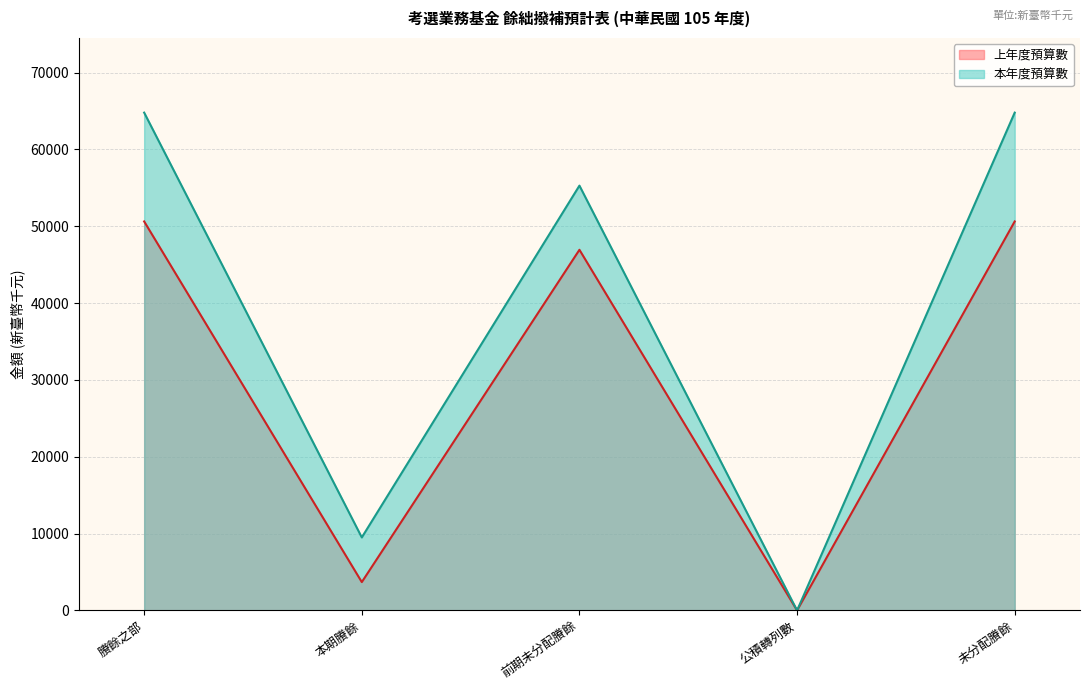

Reading left to right, extract all data points from this chart.

上年度預算數: 賸餘之部=50633	本期賸餘=3690	前期未分配賸餘=46943	公積轉列數=0	未分配賸餘=50633
本年度預算數: 賸餘之部=64797	本期賸餘=9502	前期未分配賸餘=55295	公積轉列數=0	未分配賸餘=64797